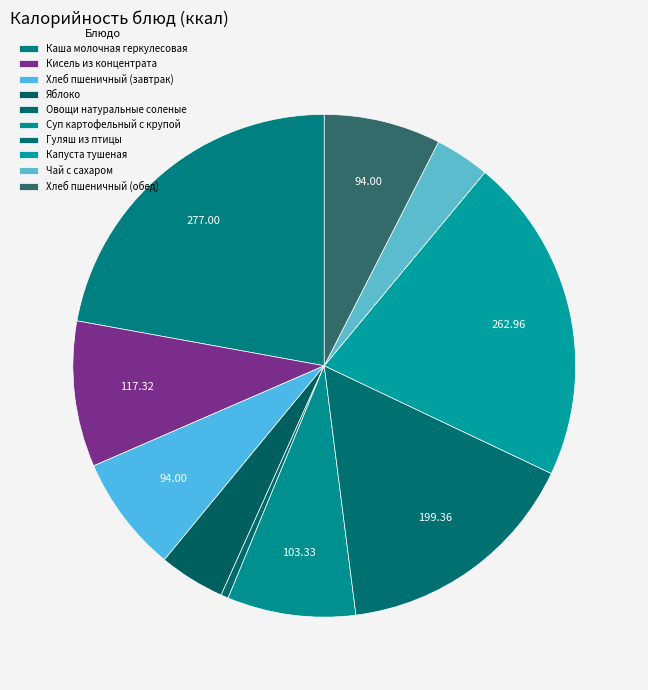

Which slice is the smallest?

Овощи натуральные соленые